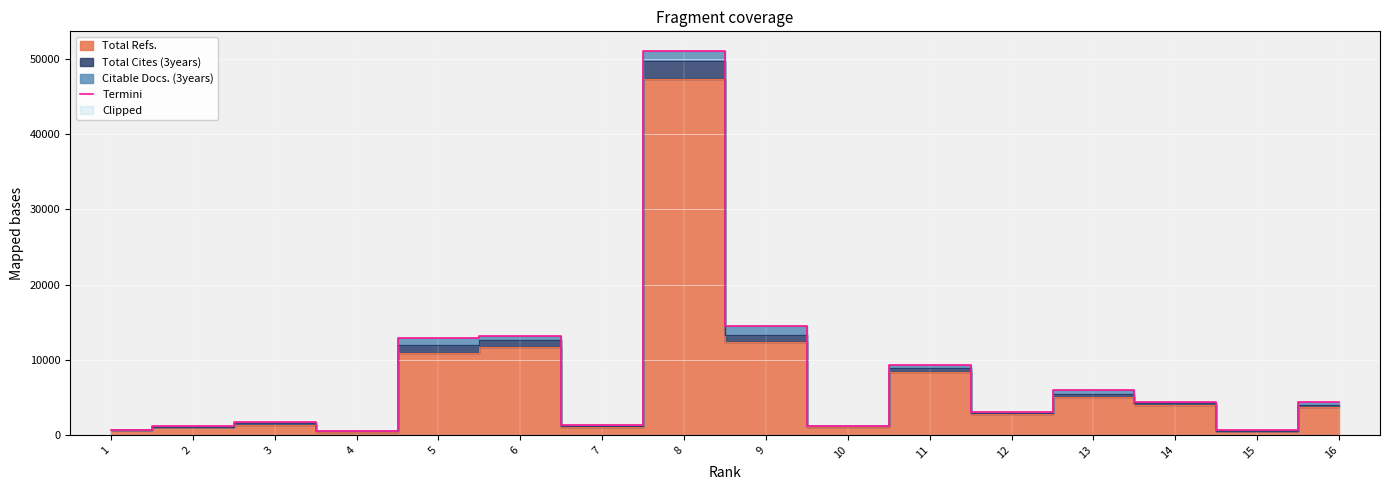

What is the ratio of the value at 7 to the value at 4?

2.3